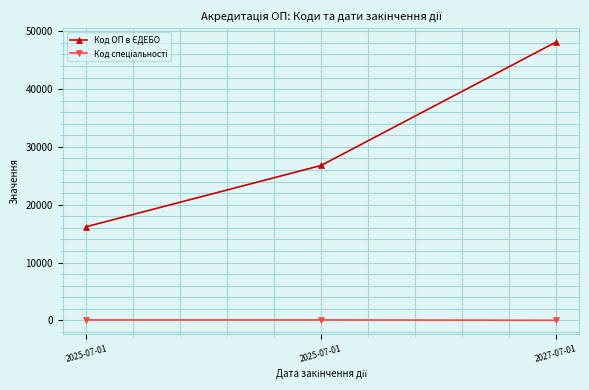

Does the chart have visible grid lines?

Yes